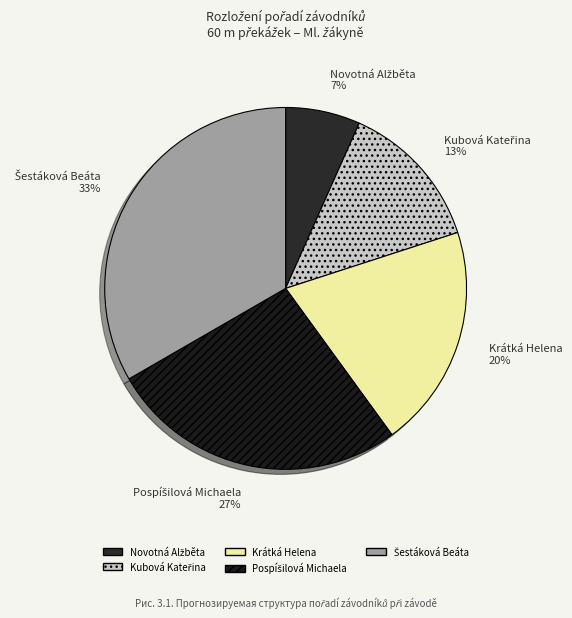

To the nearest percent, what is the average slice percentage?

20%